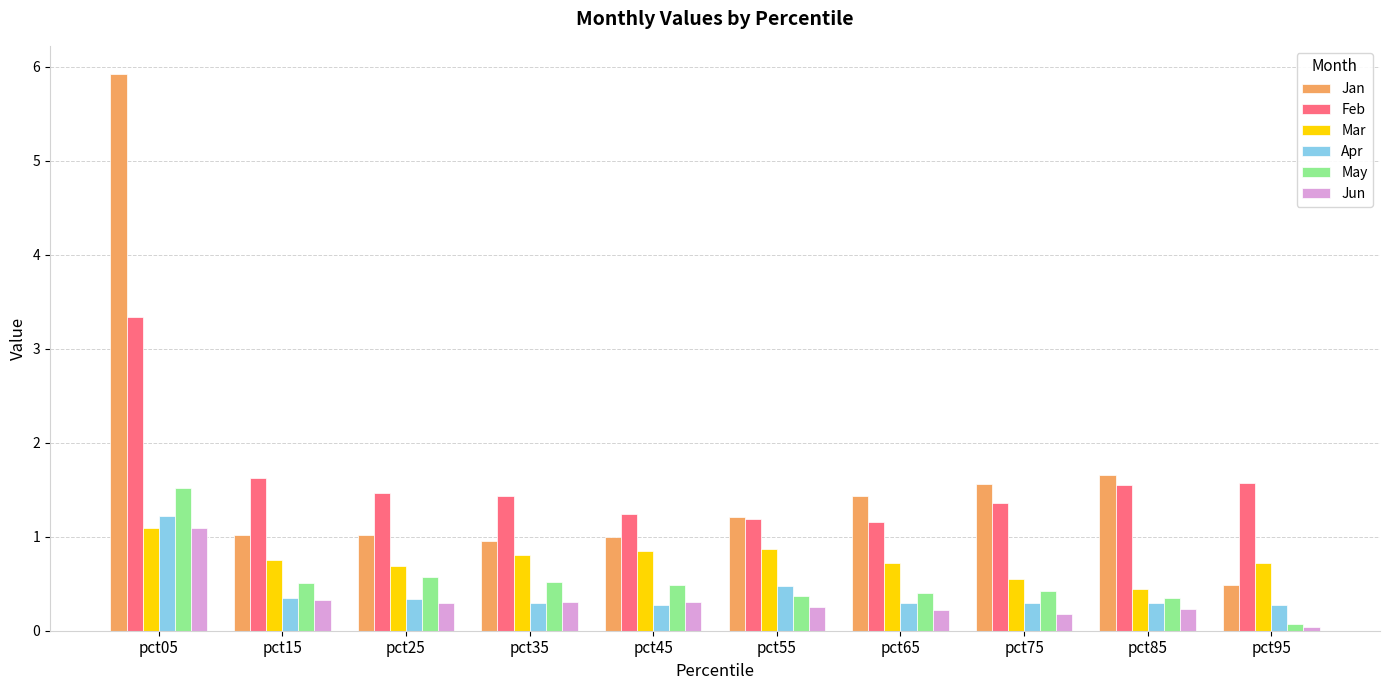

What is the spread (max minus min) of values at pct05?

4.8